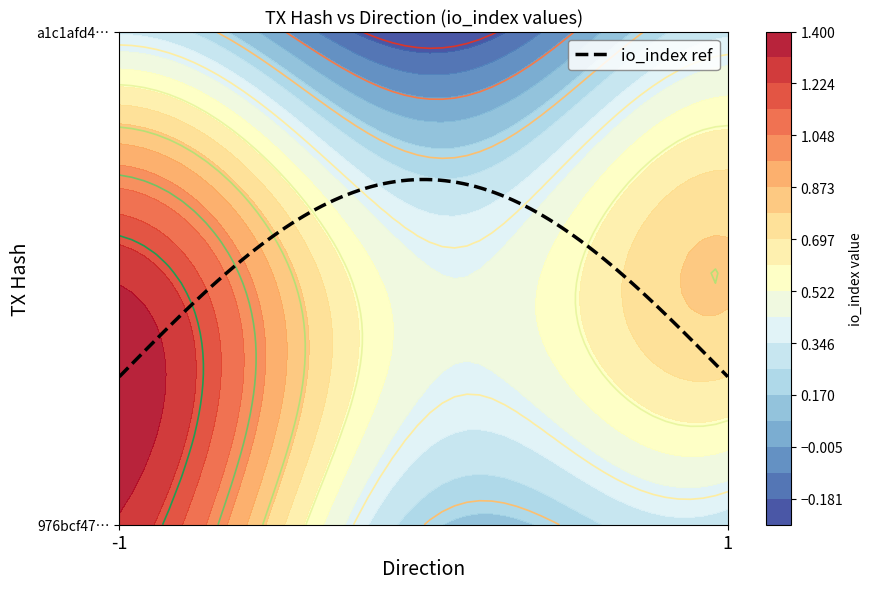

The 976bcf47e797b4ec640173960ed2bfc2dd92f19 series shows 1 at -1. True or false?

True